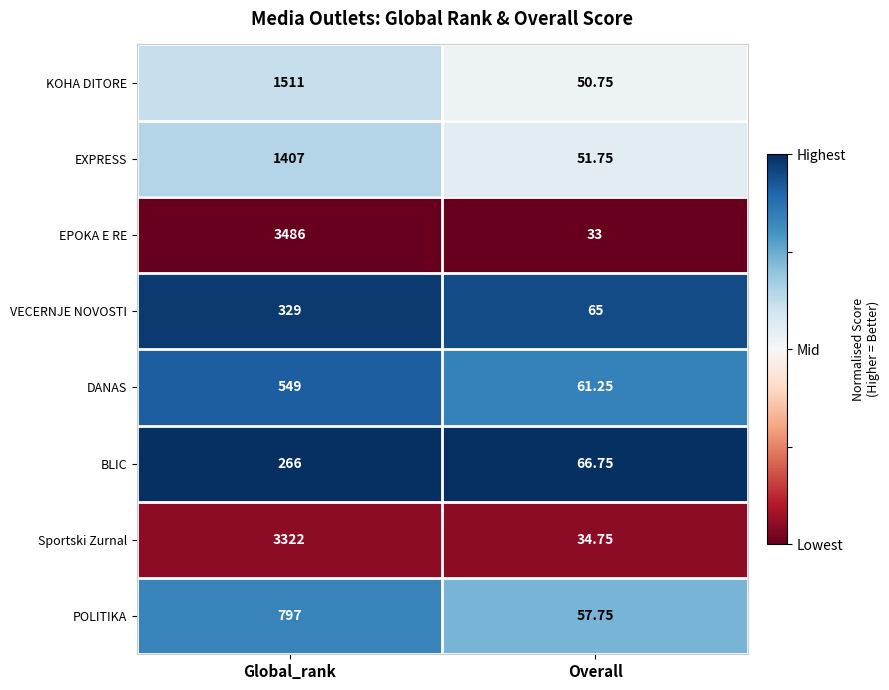

List the series in order of their peak value, highest first.

EPOKA E RE, Sportski Zurnal, KOHA DITORE, EXPRESS, POLITIKA, DANAS, VECERNJE NOVOSTI, BLIC